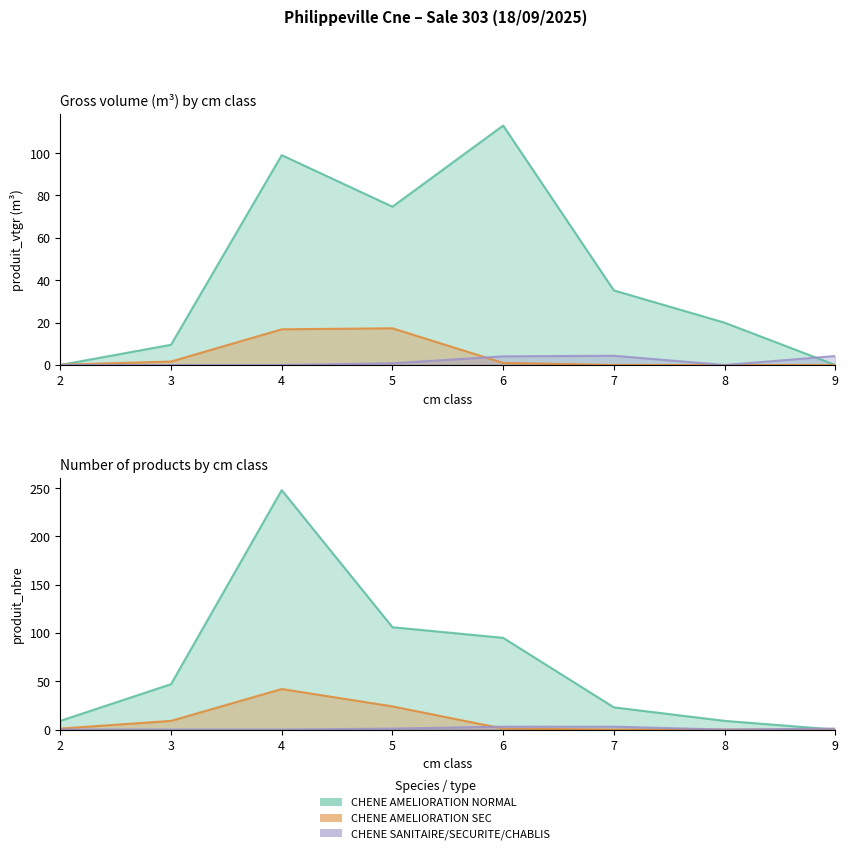

Reading right to left, extract all data points from this chart.

CHENE AMELIORATION NORMAL: 0.0	20.0	35.2	113.0	74.7	99.0	9.5	0.0
CHENE AMELIORATION SEC: 0.0	0.0	0.0	1.0	17.3	16.9	1.6	0.1
CHENE SANITAIRE/SECURITE/CHABLIS: 4.2	0.0	4.4	4.1	0.8	0.0	0.0	0.0